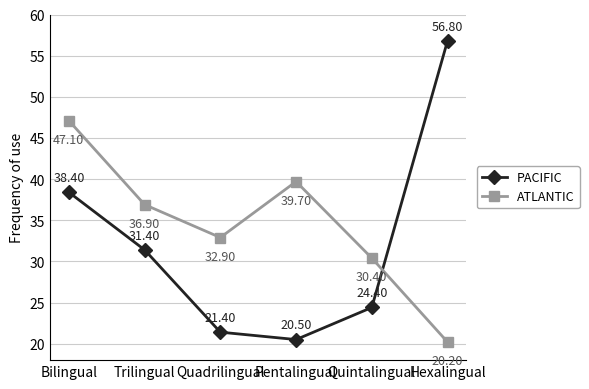

What is the highest value of the PACIFIC series?

56.8